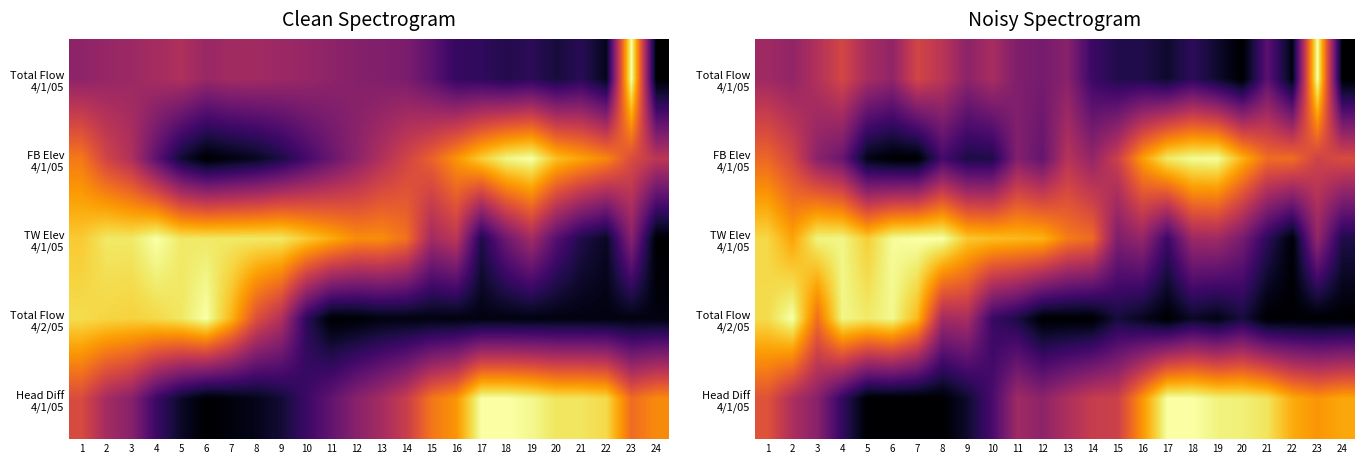

At which category does the chart reach its peak across all series?

23